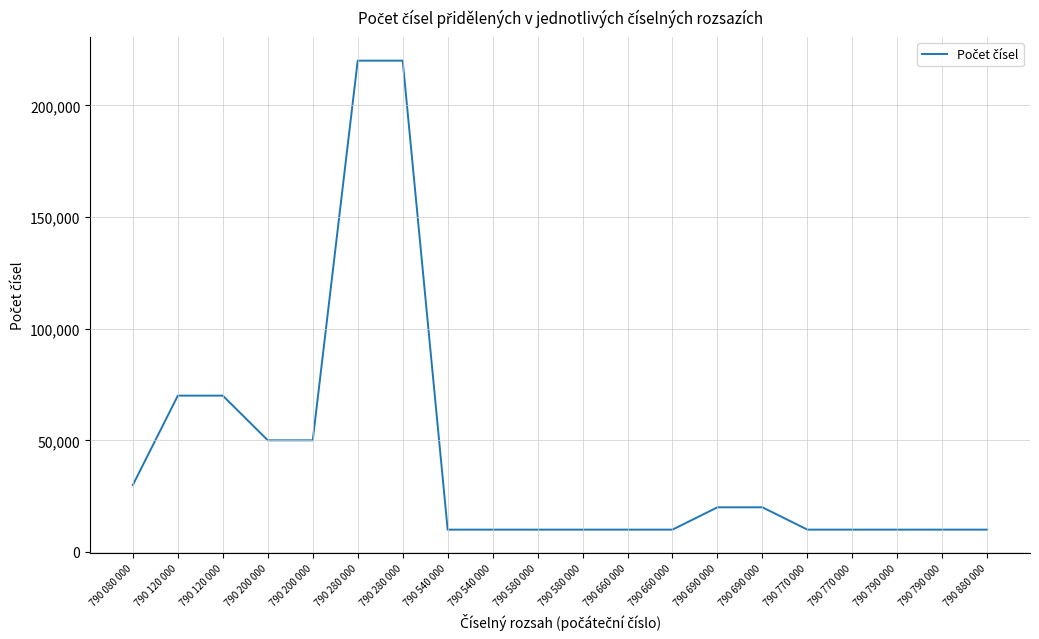

How many lines are shown in the chart?

1